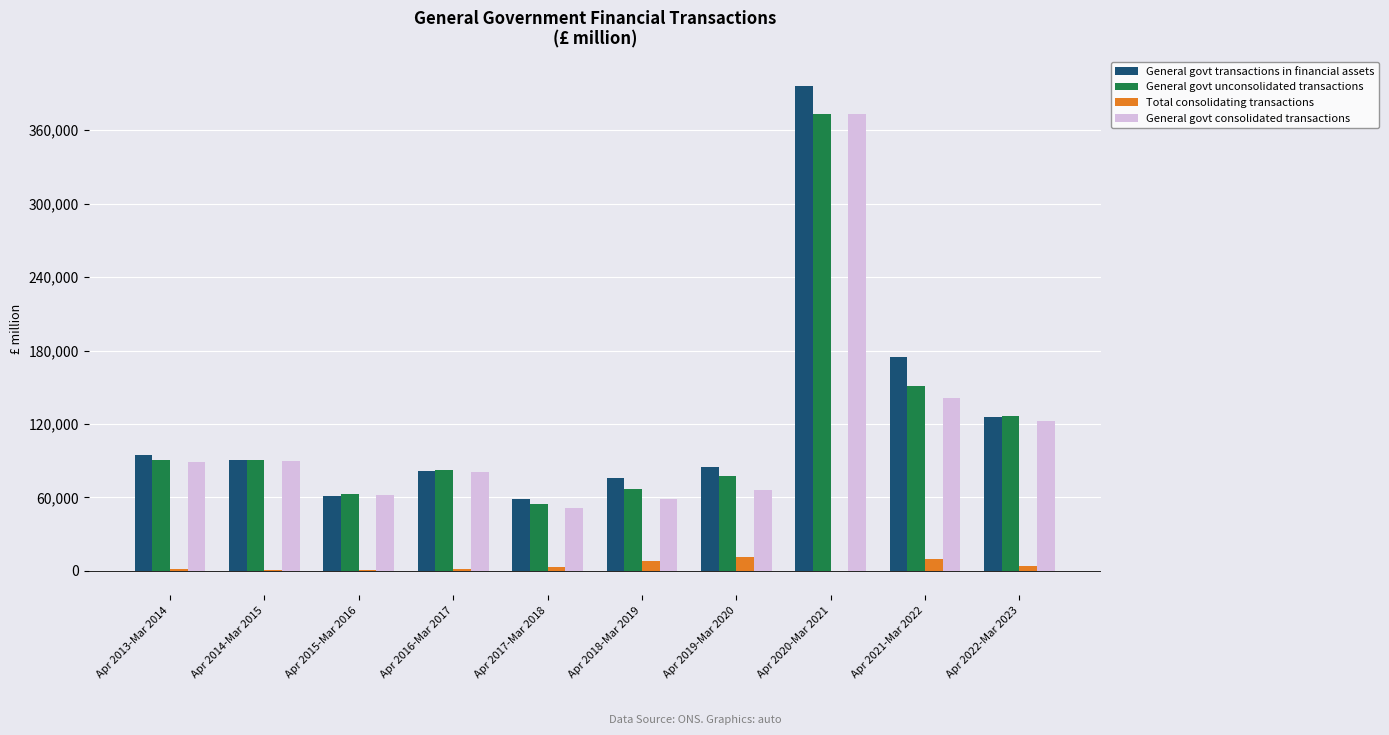

At which category is the sum across all series the highest?

Apr 2020-Mar 2021